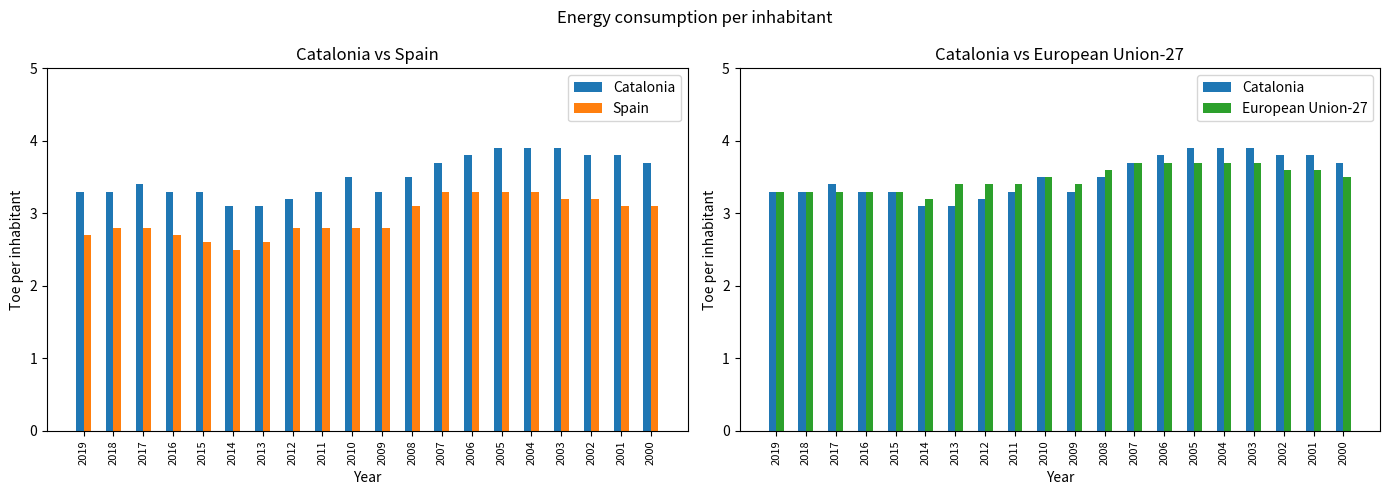

Is the value of Catalonia at 2008 greater than the value of European Union-27 at 2018?

Yes